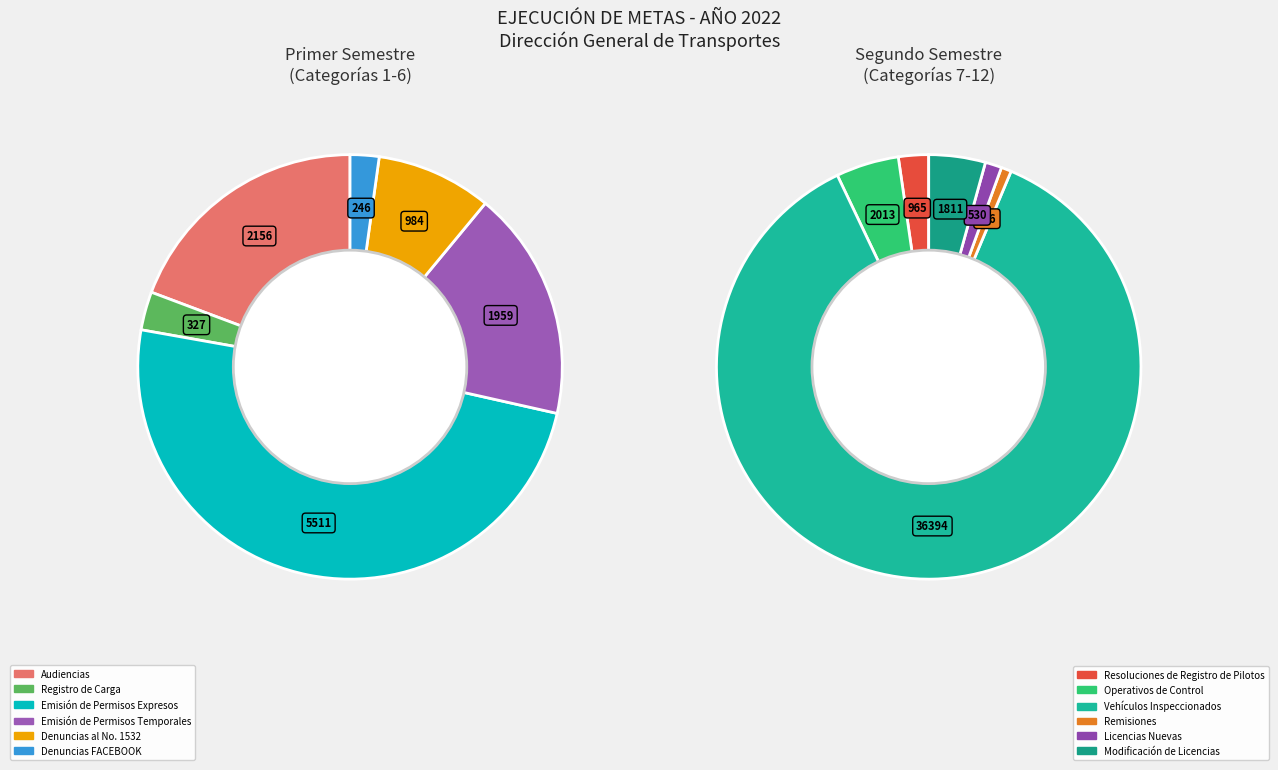

Rank the categories by value from lowest to highest.

Denuncias FACEBOOK, Remisiones, Registro de Carga, Licencias Nuevas, Resoluciones de Registro de Pilotos, Denuncias al No. 1532, Modificación de Licencias, Emisión de Permisos Temporales, Operativos de Control, Audiencias, Emisión de Permisos Expresos, Vehículos Inspeccionados